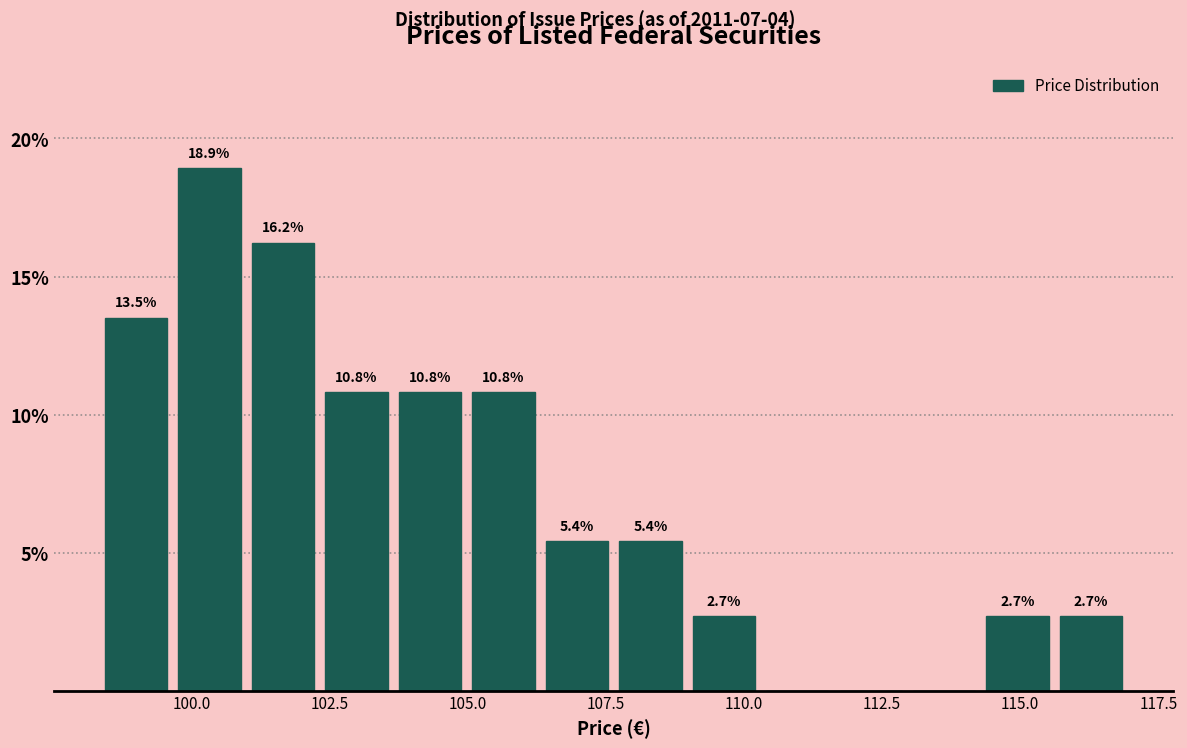

Around what value on the x-axis is the tallest bar? Give the approximate position of its centre, as read against the axis.

100.5